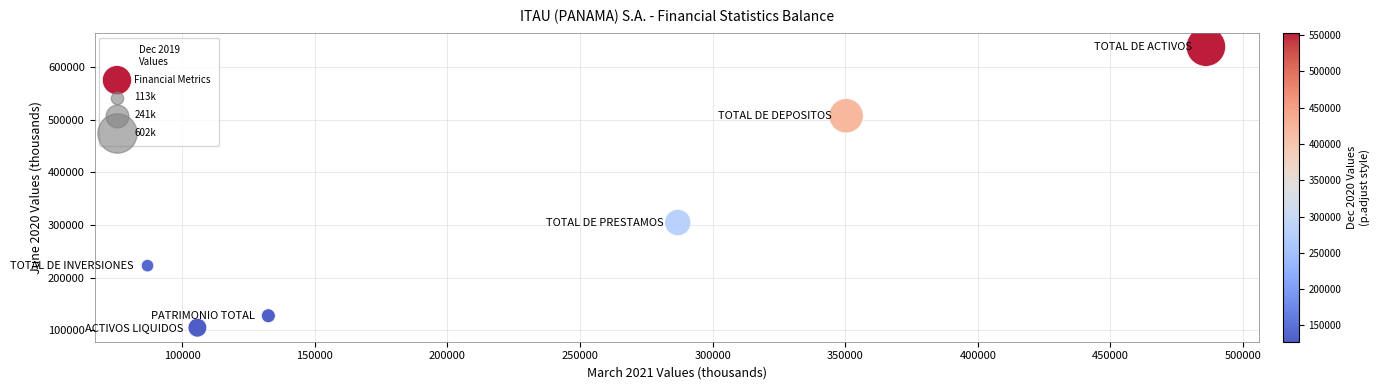

What Y value in the scatter plot is closest to 371977?

304879.3